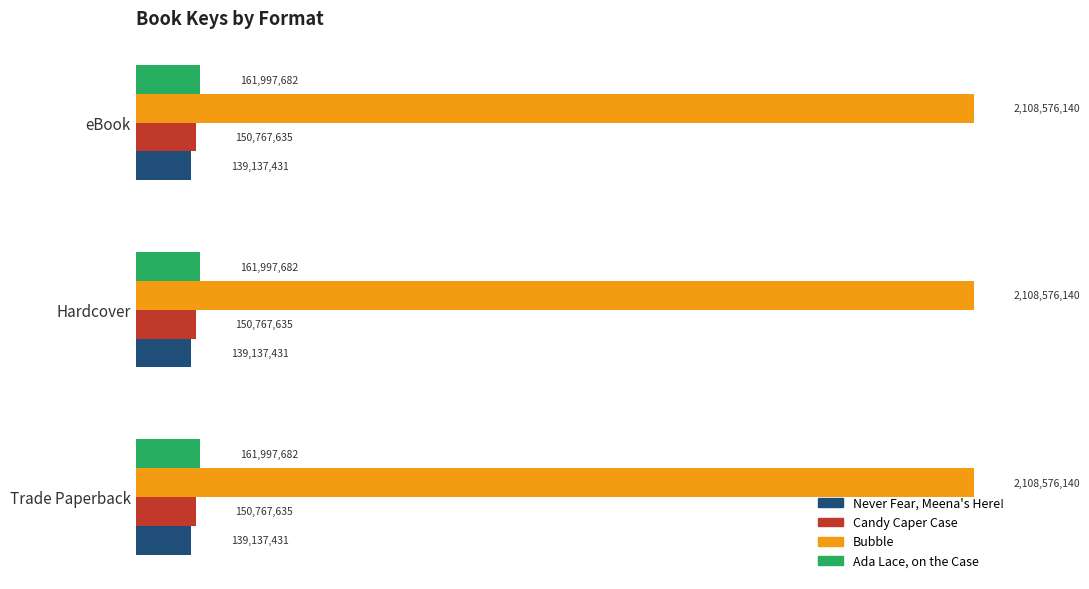

At which label does Ada Lace, on the Case reach its peak?

Trade Paperback